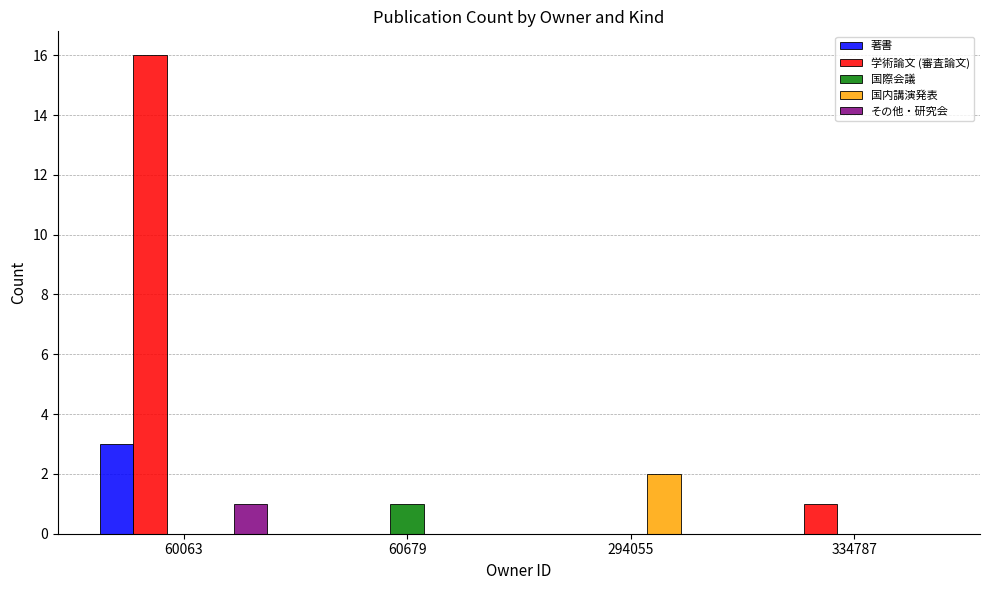

Which series has the largest total across all categories?

学術論文 (審査論文)